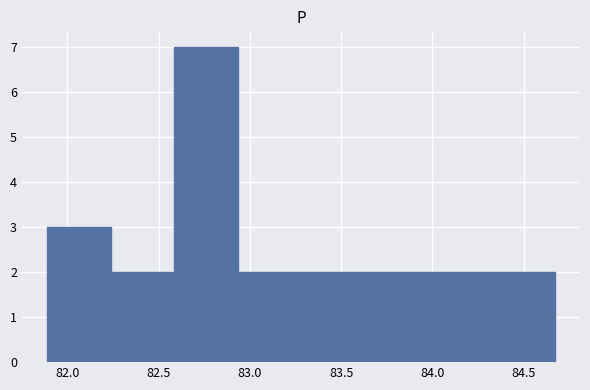

Reading left to right, list every bar in this chart as the range it spans on the x-axis followed by its height. Neither the bar edges nor the heights are printed on the chart, so give them approximately, as read against the axes.

81.90 to 82.25: 3
82.25 to 82.60: 2
82.60 to 82.95: 7
82.95 to 83.30: 2
83.30 to 83.65: 2
83.65 to 84.00: 2
84.00 to 84.30: 2
84.30 to 84.65: 2